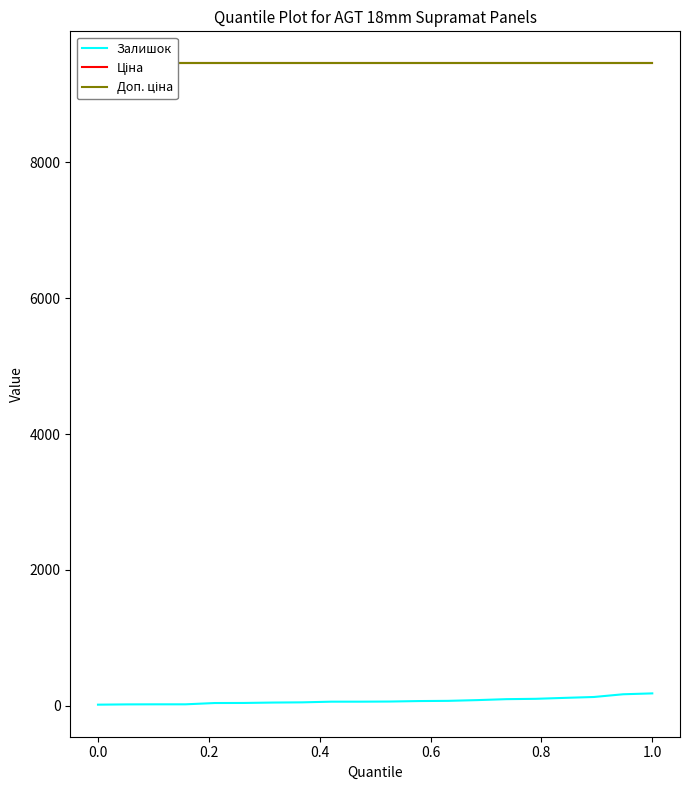

Is it true that Залишок equals 25.7 at 0.0?

False